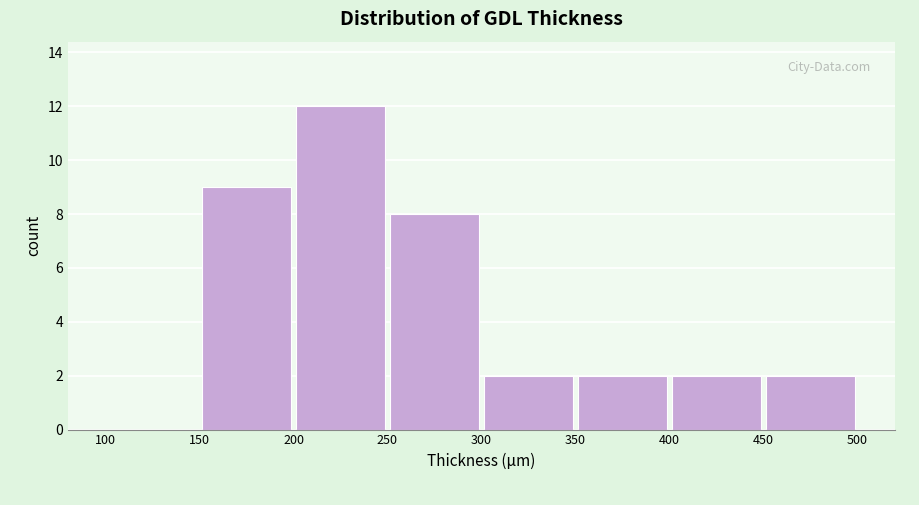

What is the height of the bar covering 300 to 350 on the x-axis? The values are not printed on the chart, so give them approximately, as read against the axis.

2